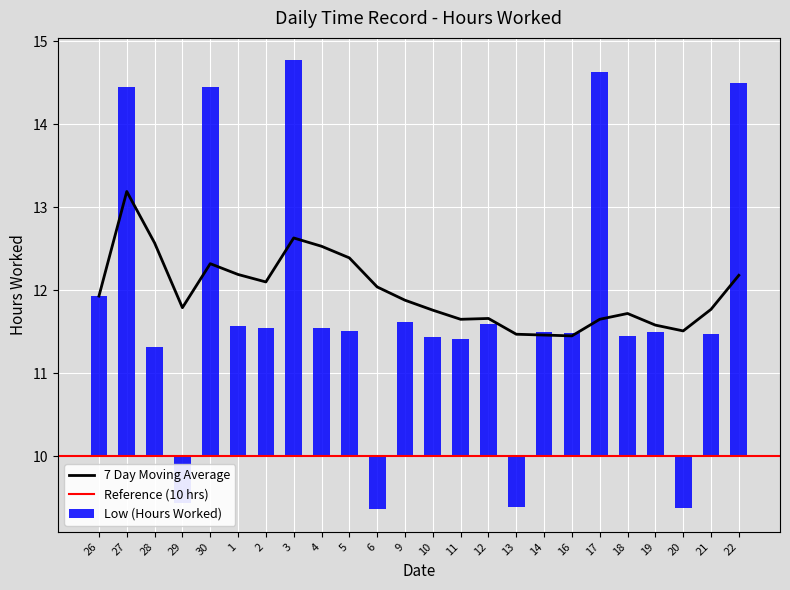

Which category has the highest value across all series?

27